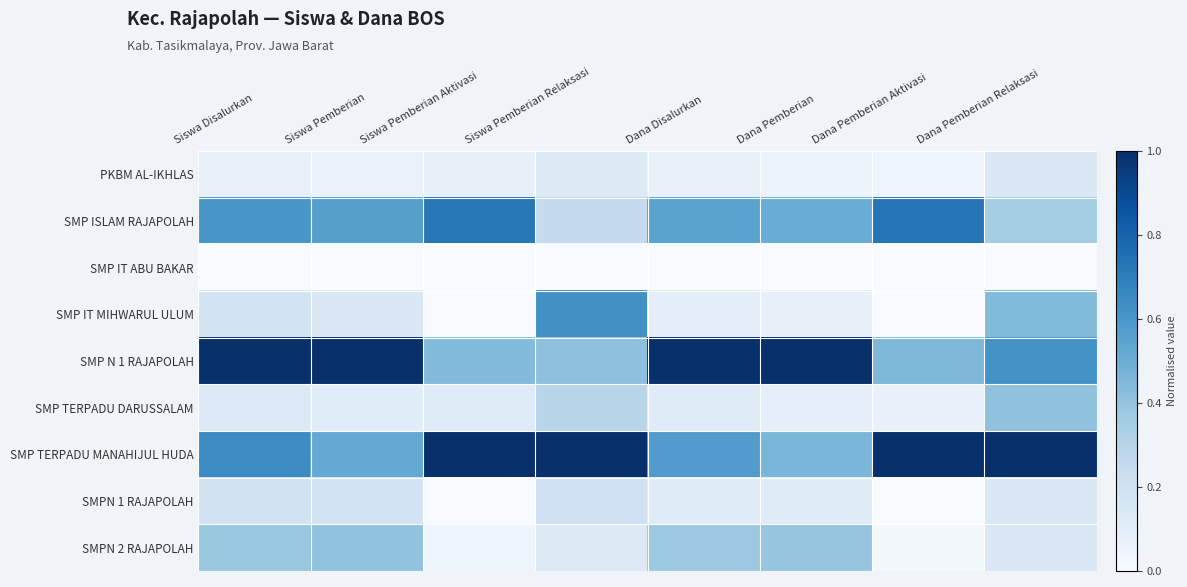

At which category does the chart reach its peak across all series?

Siswa Disalurkan